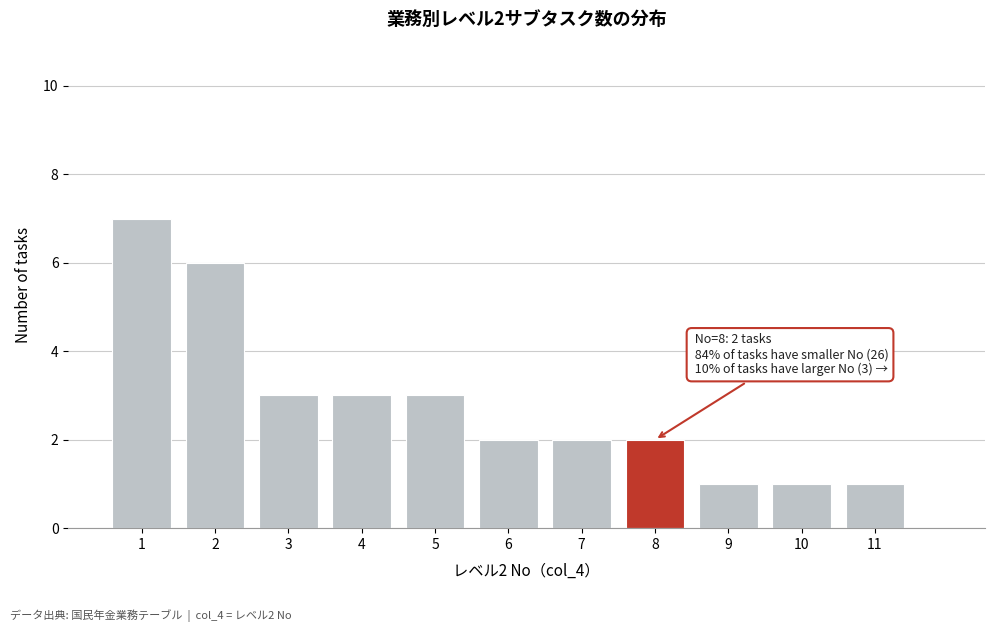

Over which range of the x-axis is the bar tallest?

0.5 to 1.5